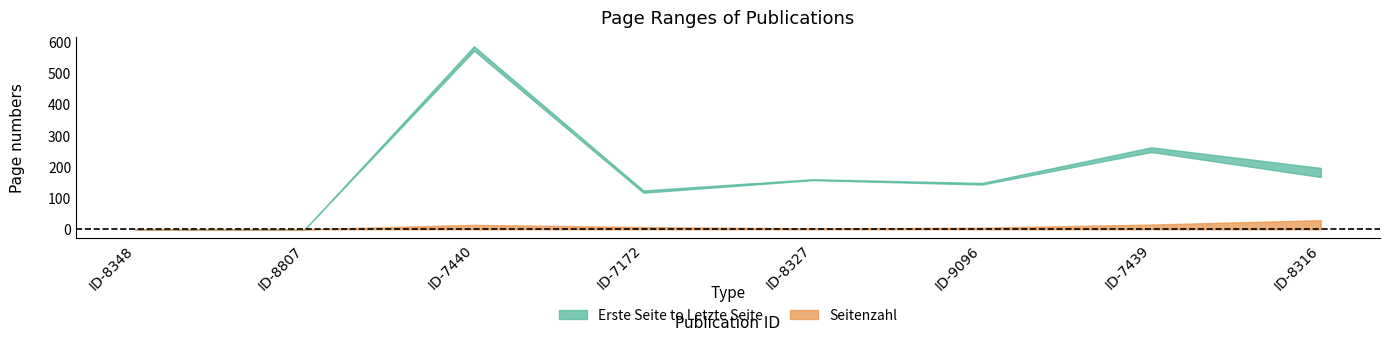

True or false: Seitenzahl and Erste Seite cross at least once.

False